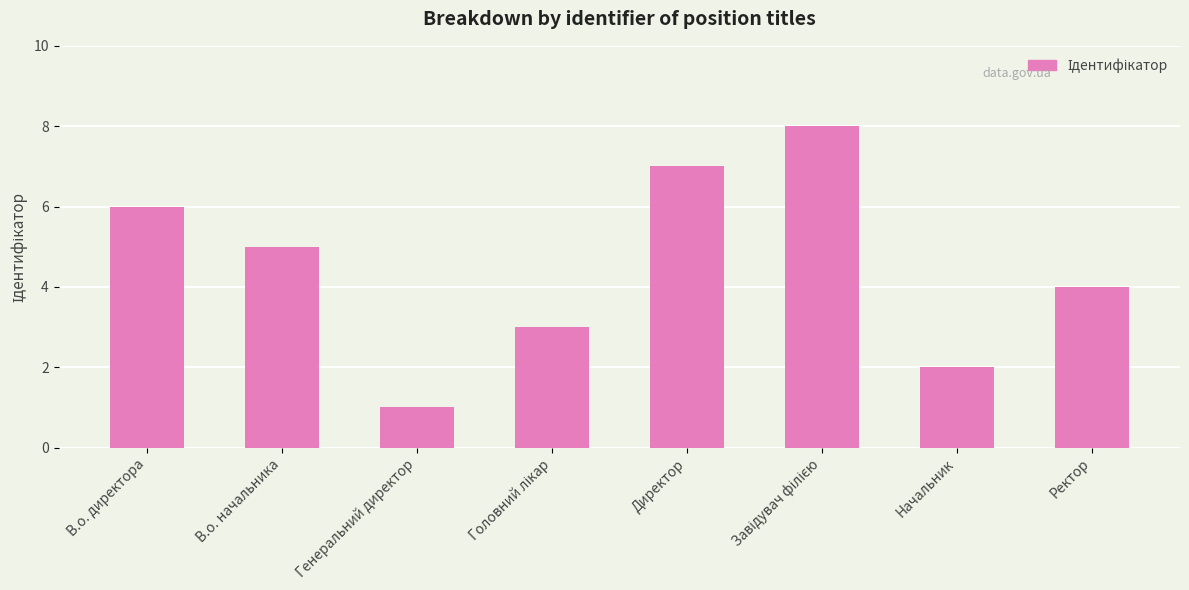

What is the difference between the maximum and second lowest values?

6